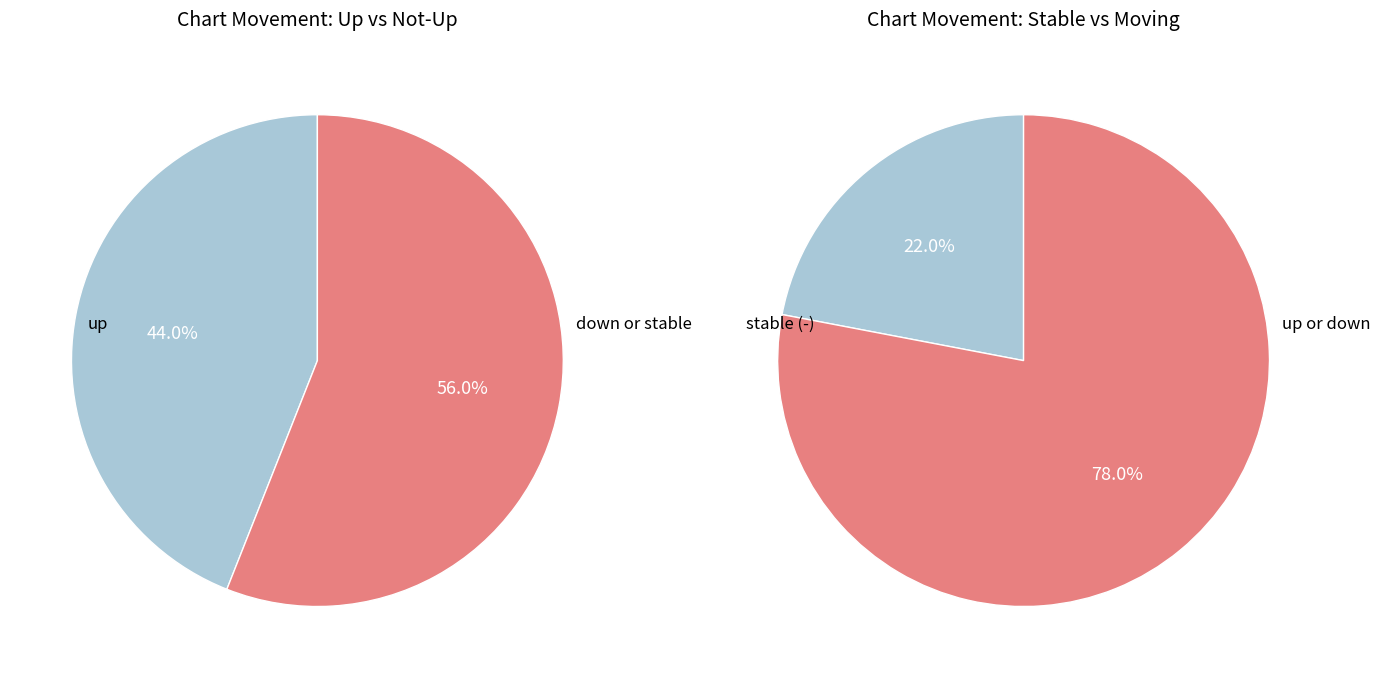

Rank the categories by value from lowest to highest.

-, down, up